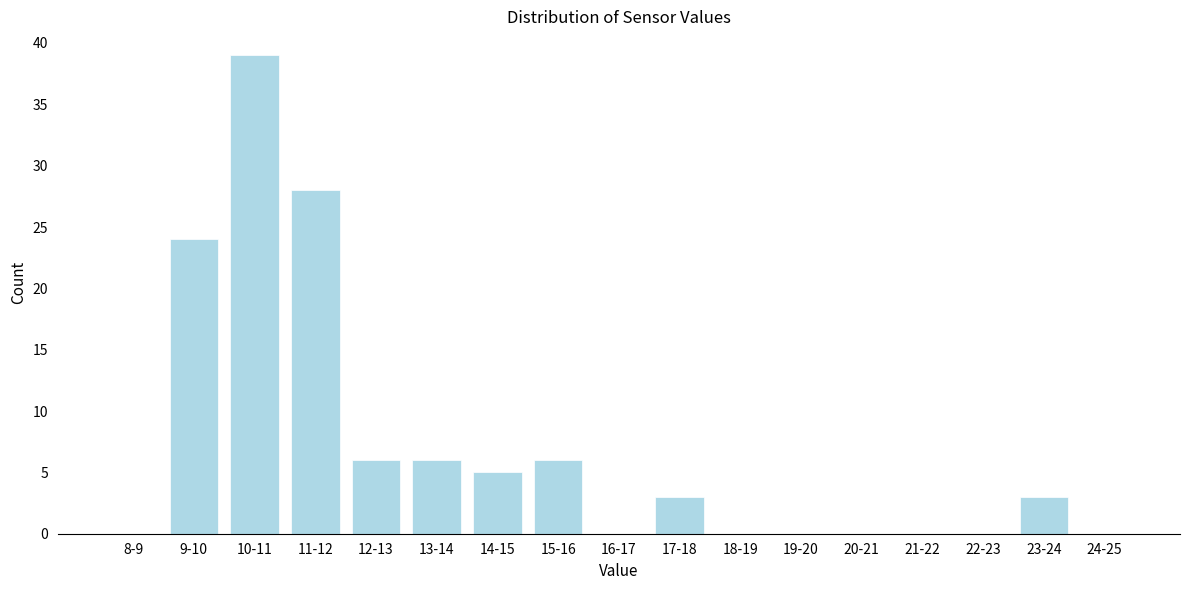

Reading right to left, what are all the values shown in this chart?

24-25=0	23-24=3	22-23=0	21-22=0	20-21=0	19-20=0	18-19=0	17-18=3	16-17=0	15-16=6	14-15=5	13-14=6	12-13=6	11-12=28	10-11=39	9-10=24	8-9=0